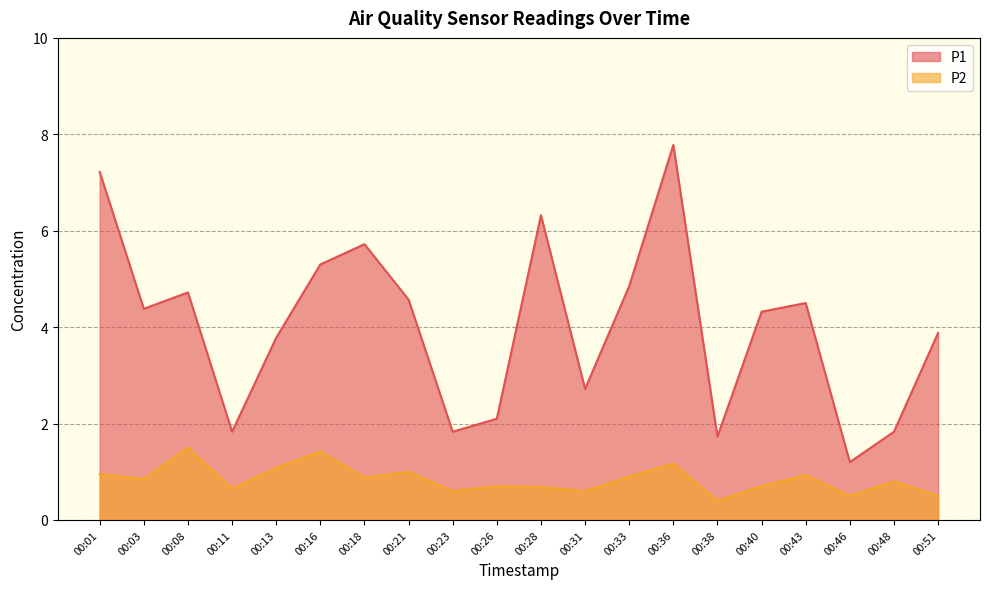

Reading right to left, transcribe all the data shown in this chart.

P1: 3.9	1.8	1.2	4.5	4.3	1.7	7.8	4.8	2.7	6.3	2.1	1.8	4.6	5.7	5.3	3.8	1.8	4.7	4.4	7.2
P2: 0.5	0.8	0.5	0.9	0.7	0.4	1.2	0.9	0.6	0.7	0.7	0.6	1.0	0.9	1.4	1.1	0.7	1.5	0.8	0.9